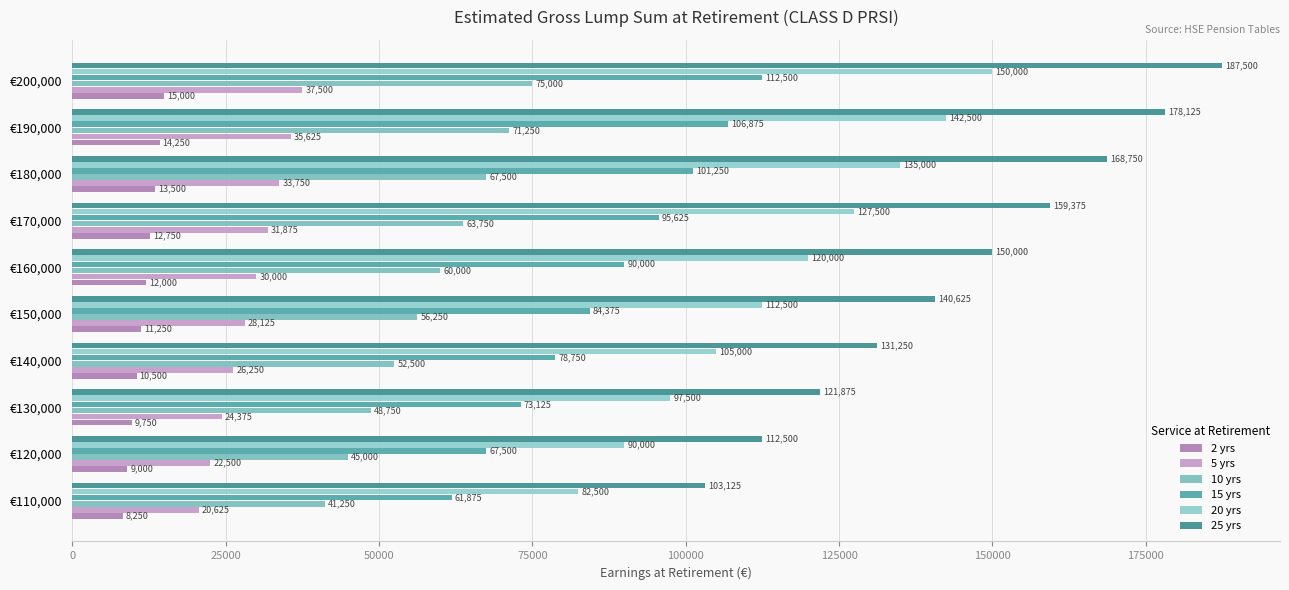

Count the number of data series in this chart.

6